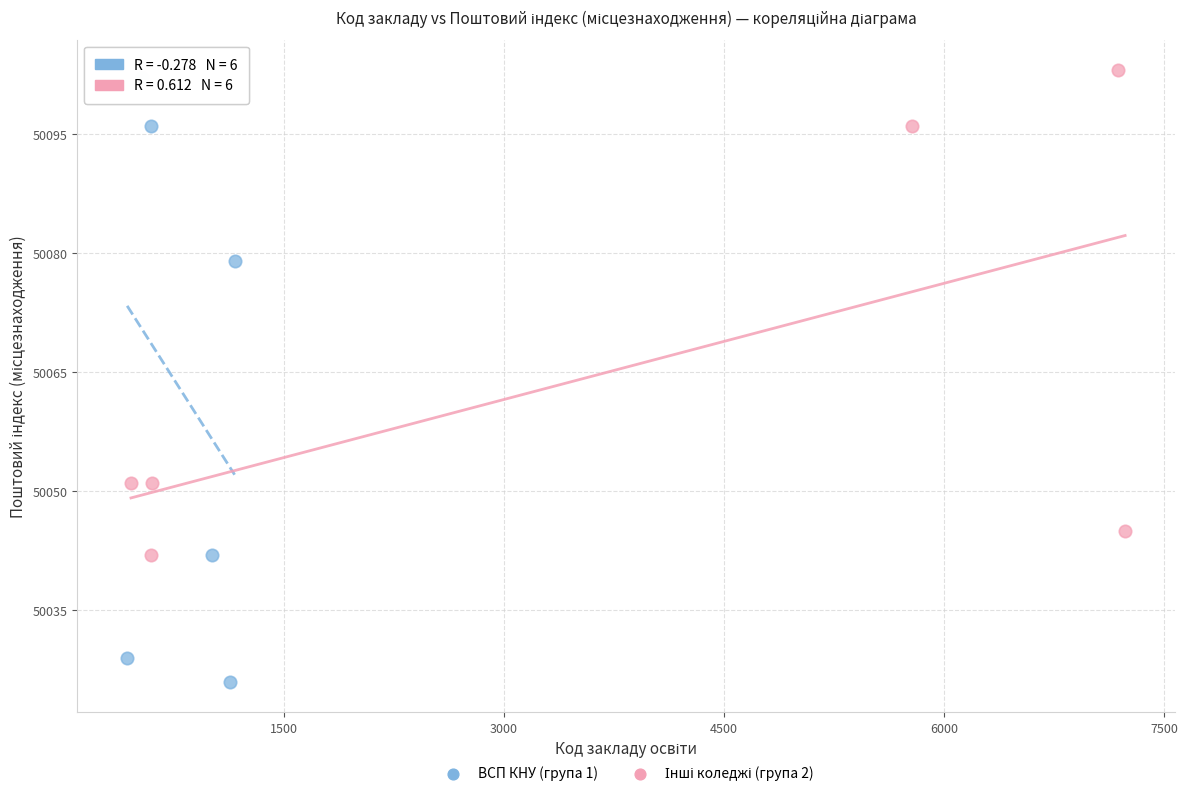

Which series reaches the minimum Y coordinate?

ВСП КНУ (група 1)